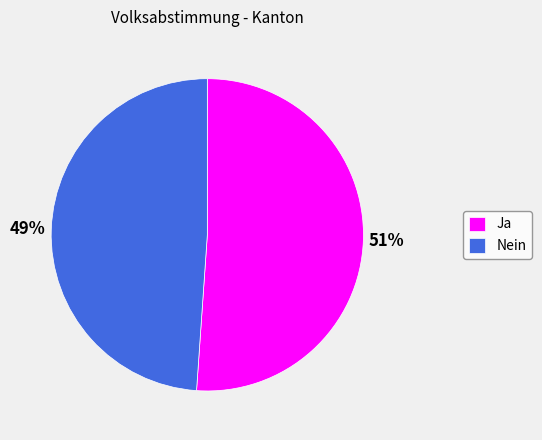

To the nearest percent, what is the combined percentage of Ja and Nein?

100%